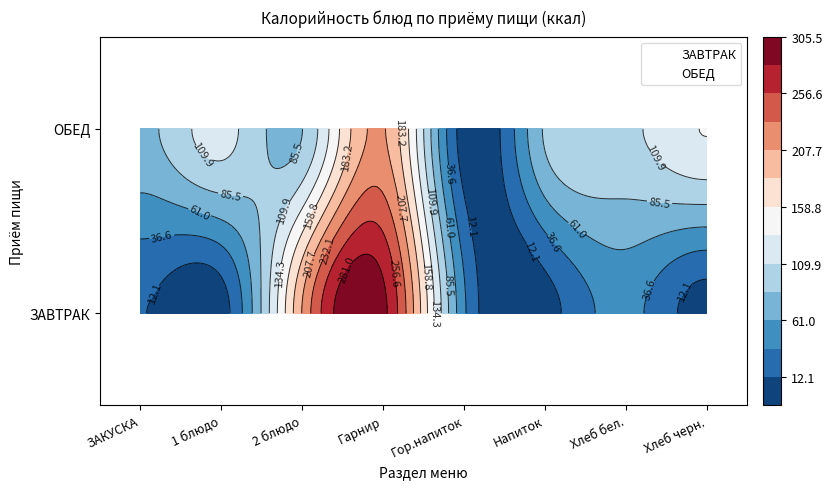

Which series has the largest range (max minus min)?

ЗАВТРАК